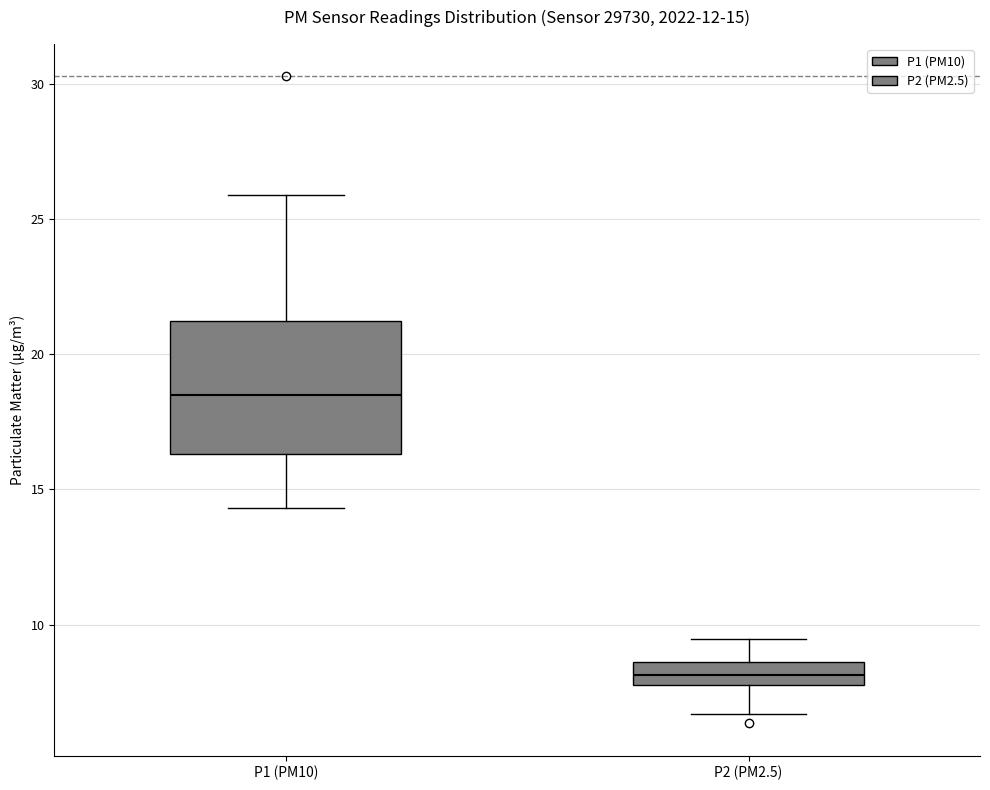

Which box is the tallest, from its lower edge to its upper edge?

P1 (PM10)